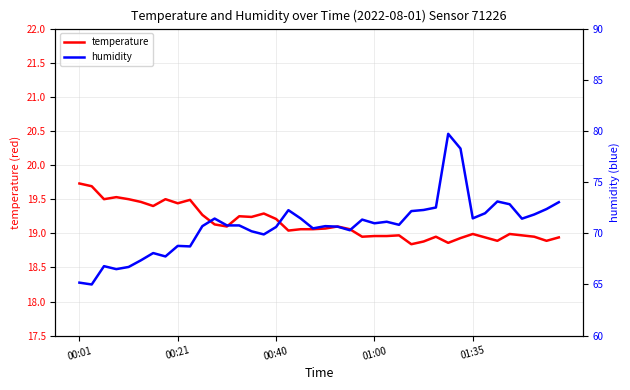

How many lines are shown in the chart?

2